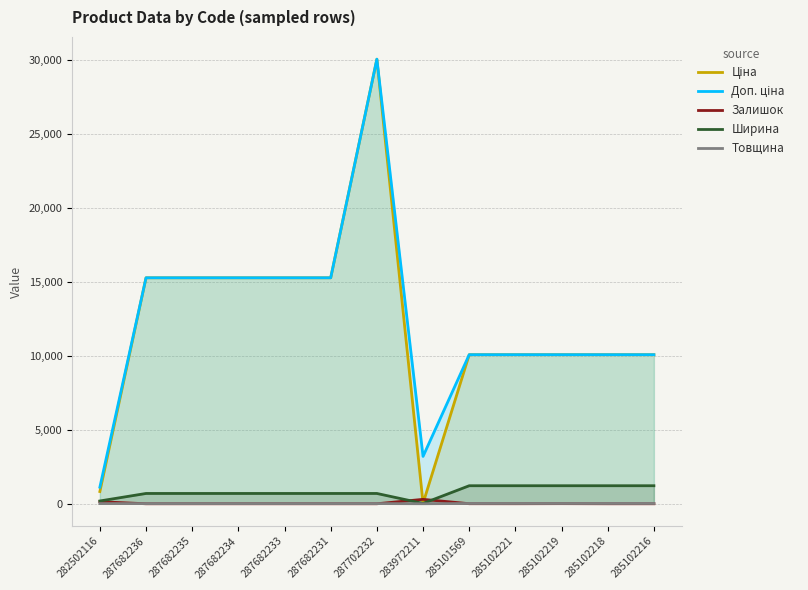

List the labels in order of Залишок value, largest first.

283972211, 282502116, 285102219, 285101569, 285102221, 287682236, 287682235, 287682234, 287682233, 287682231, 287702232, 285102218, 285102216